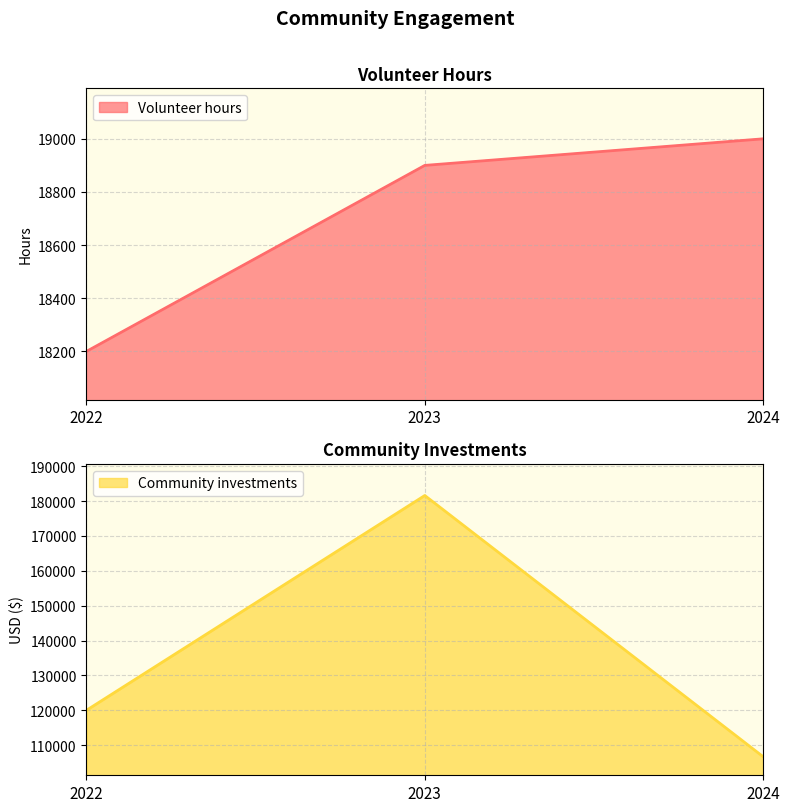

Count the number of categories in the chart.

3